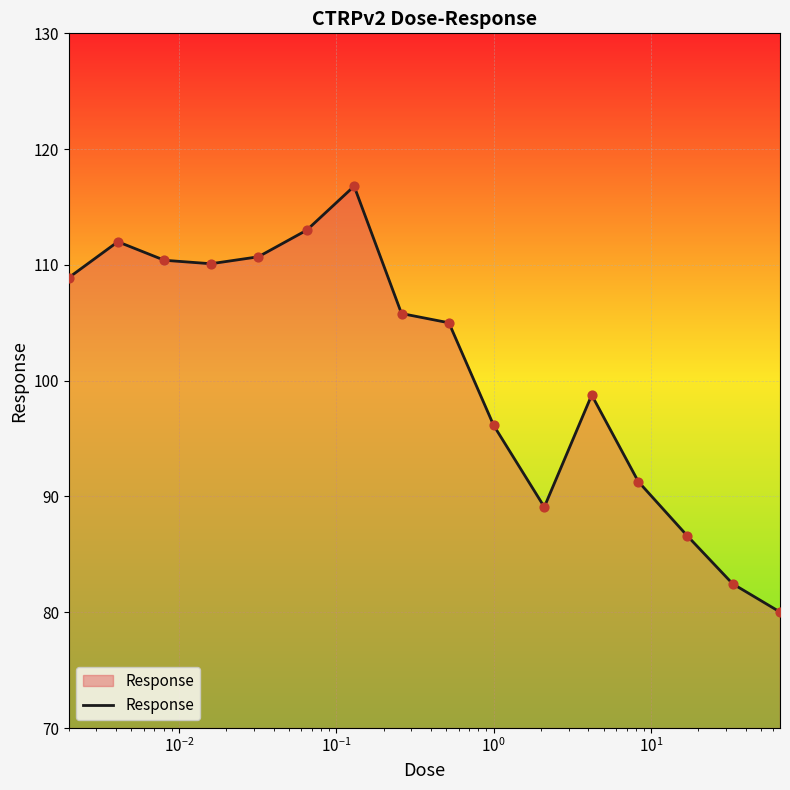

What is the minimum value shown in the chart?

80.0